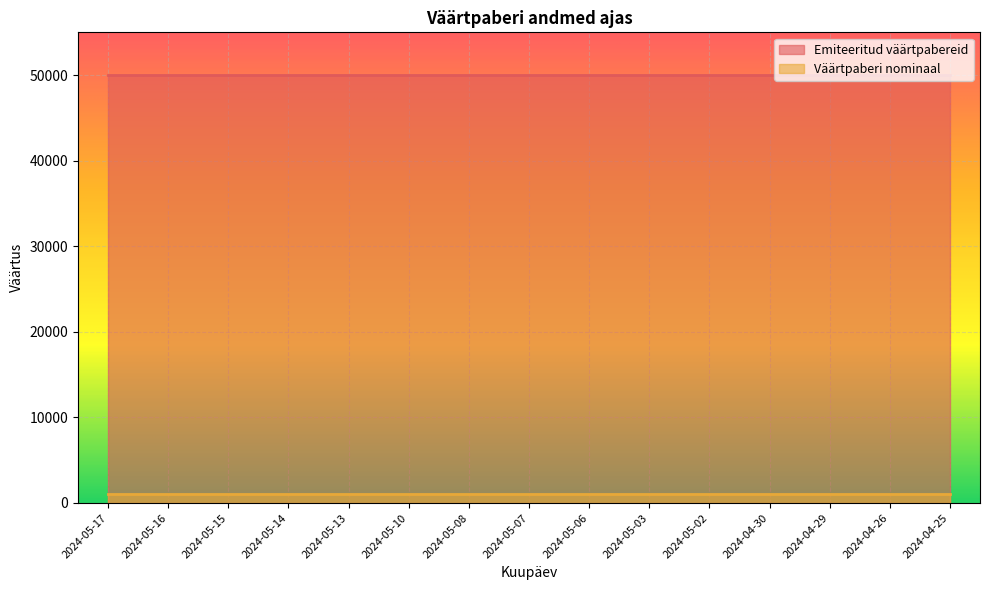

Reading left to right, transcribe all the data shown in this chart.

Emiteeritud väärtpabereid: 2024-05-17=50000	2024-05-16=50000	2024-05-15=50000	2024-05-14=50000	2024-05-13=50000	2024-05-10=50000	2024-05-08=50000	2024-05-07=50000	2024-05-06=50000	2024-05-03=50000	2024-05-02=50000	2024-04-30=50000	2024-04-29=50000	2024-04-26=50000	2024-04-25=50000
Väärtpaberi nominaal: 2024-05-17=1000	2024-05-16=1000	2024-05-15=1000	2024-05-14=1000	2024-05-13=1000	2024-05-10=1000	2024-05-08=1000	2024-05-07=1000	2024-05-06=1000	2024-05-03=1000	2024-05-02=1000	2024-04-30=1000	2024-04-29=1000	2024-04-26=1000	2024-04-25=1000